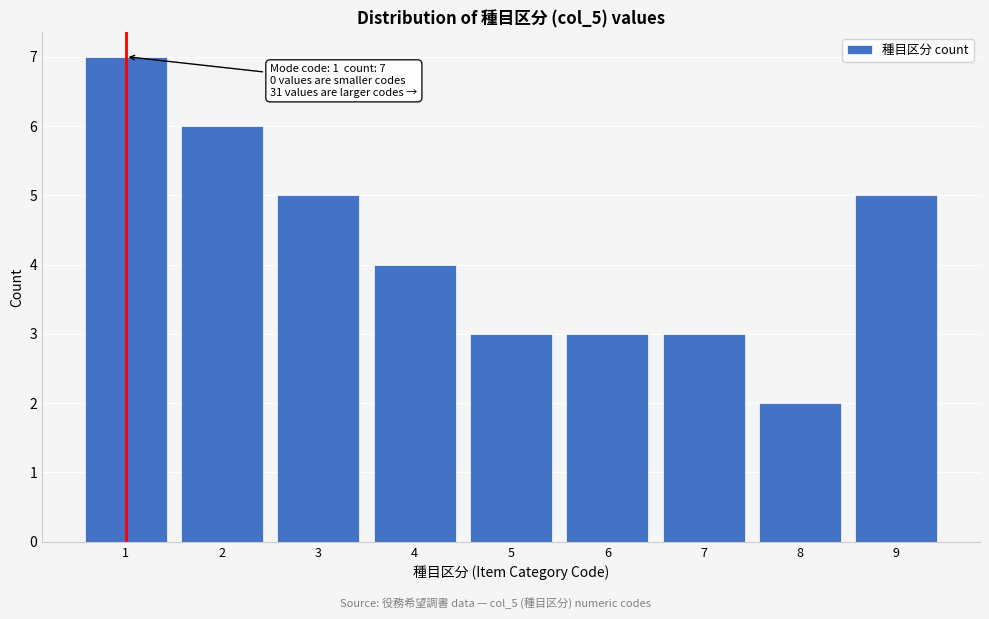

Reading left to right, transcribe all the data shown in this chart.

7	6	5	4	3	3	3	2	5